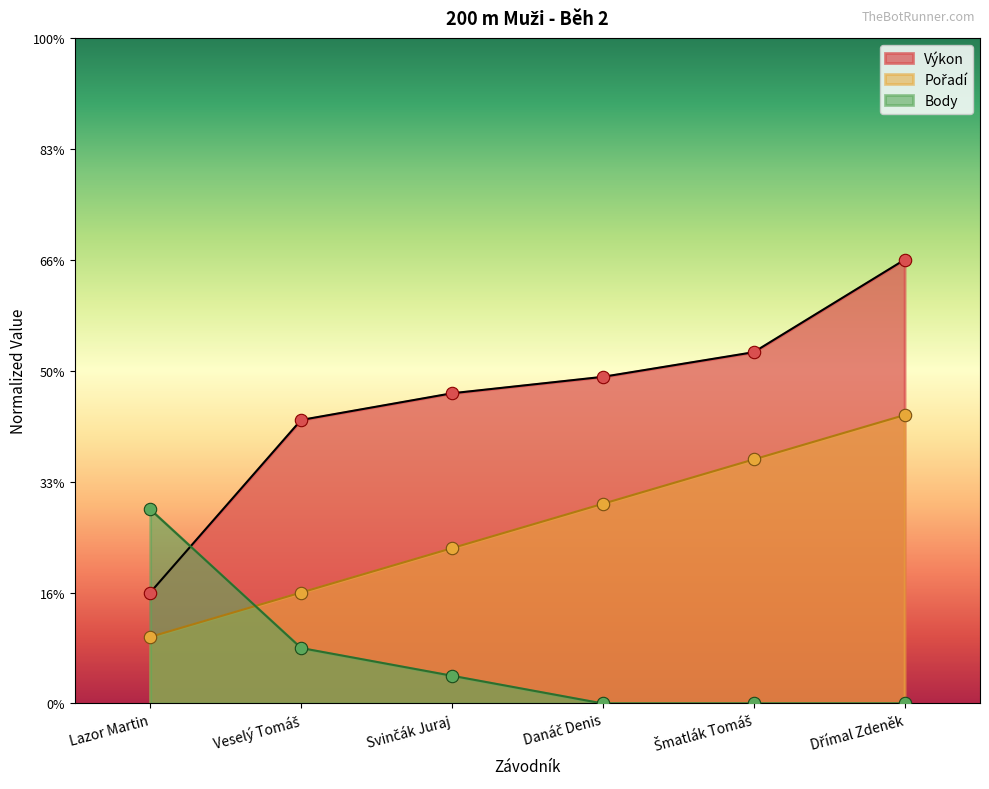

What are all the series names shown in the legend?

Výkon, Pořadí, Body